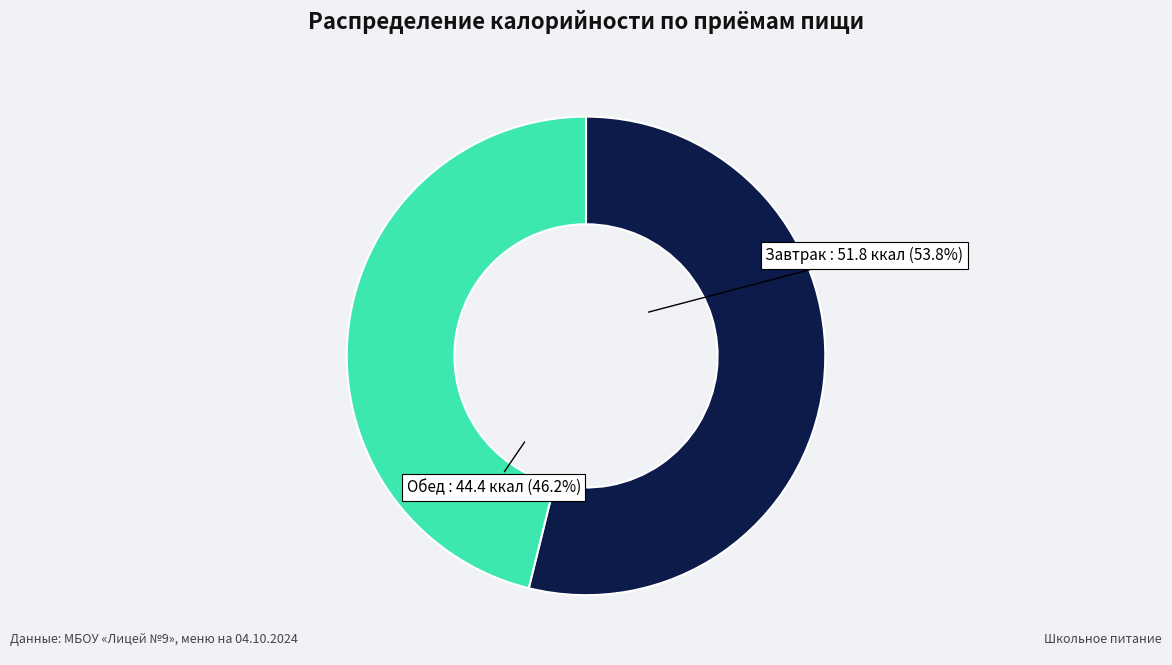

What portion of the pie excludes Завтрак?

46.2%